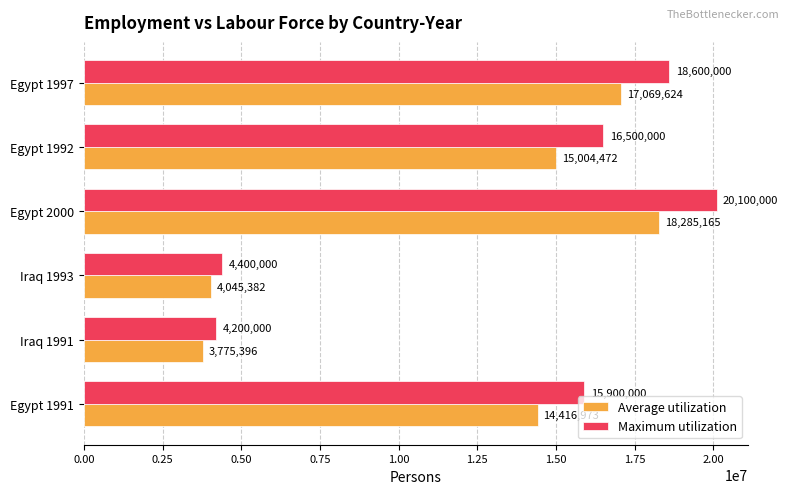

Which category has the highest value across all series?

Egypt 2000